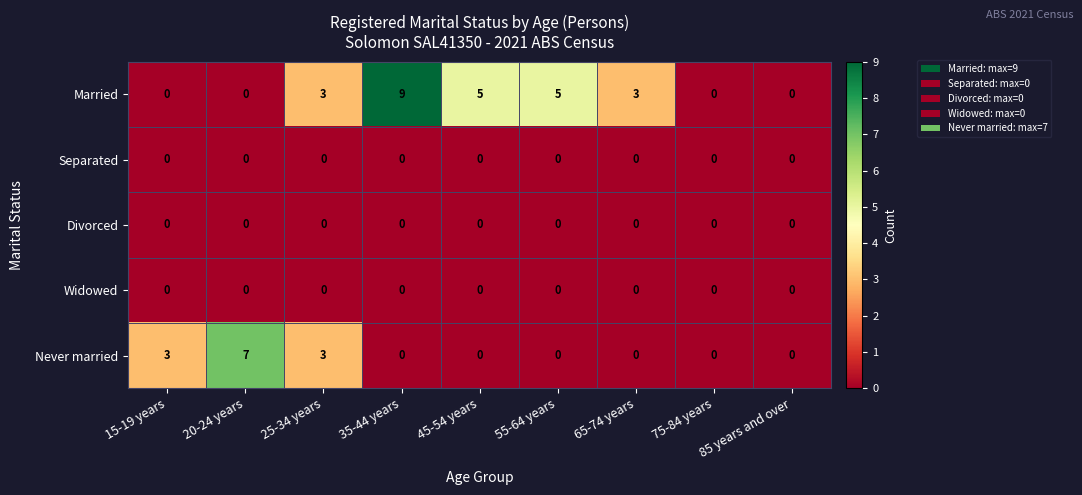

What value does the Married series have at 55-64 years?

5